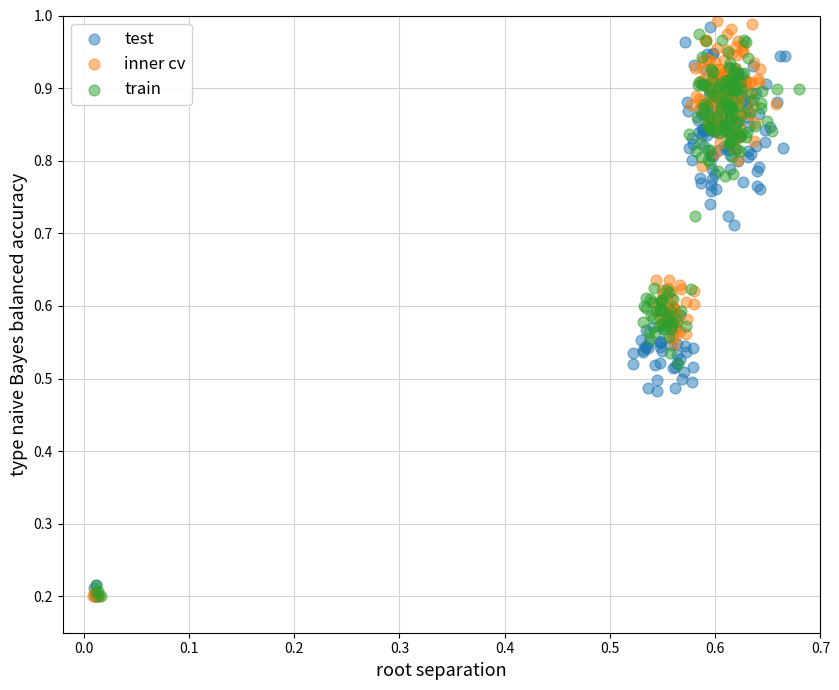

Which series has the largest Y range (max minus min)?

inner cv